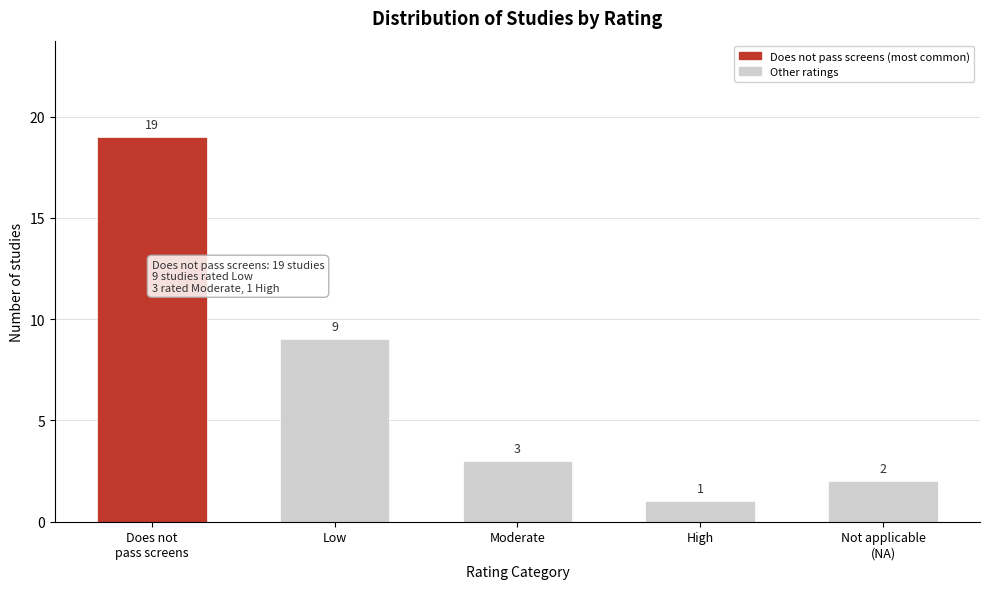

Reading left to right, extract all data points from this chart.

19	9	3	1	2